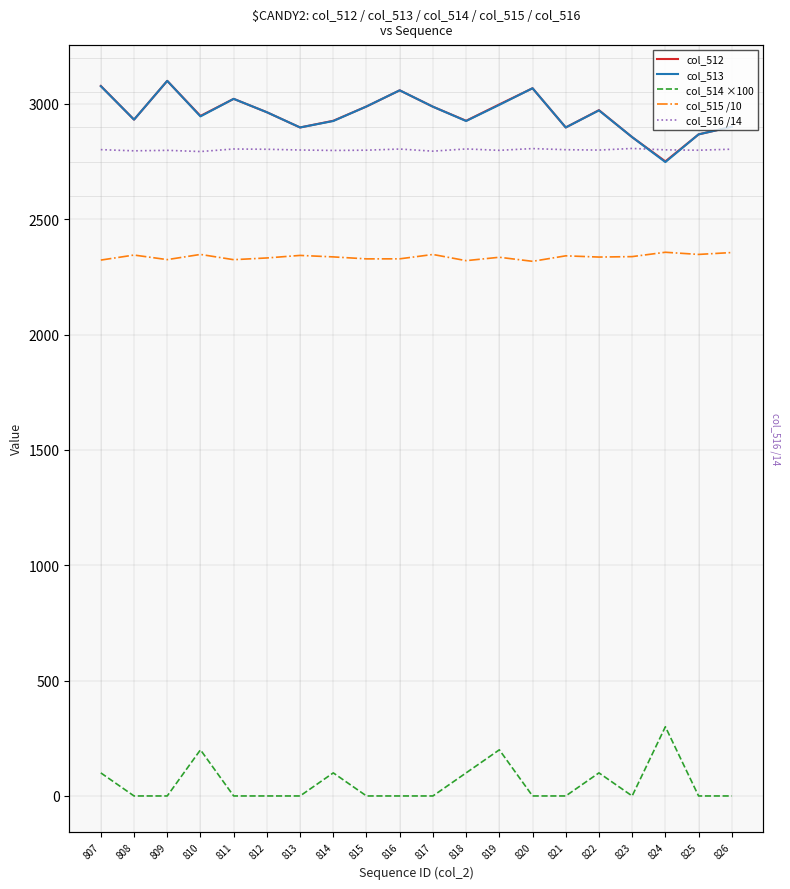

Where is the first local maximum for col_512?

809